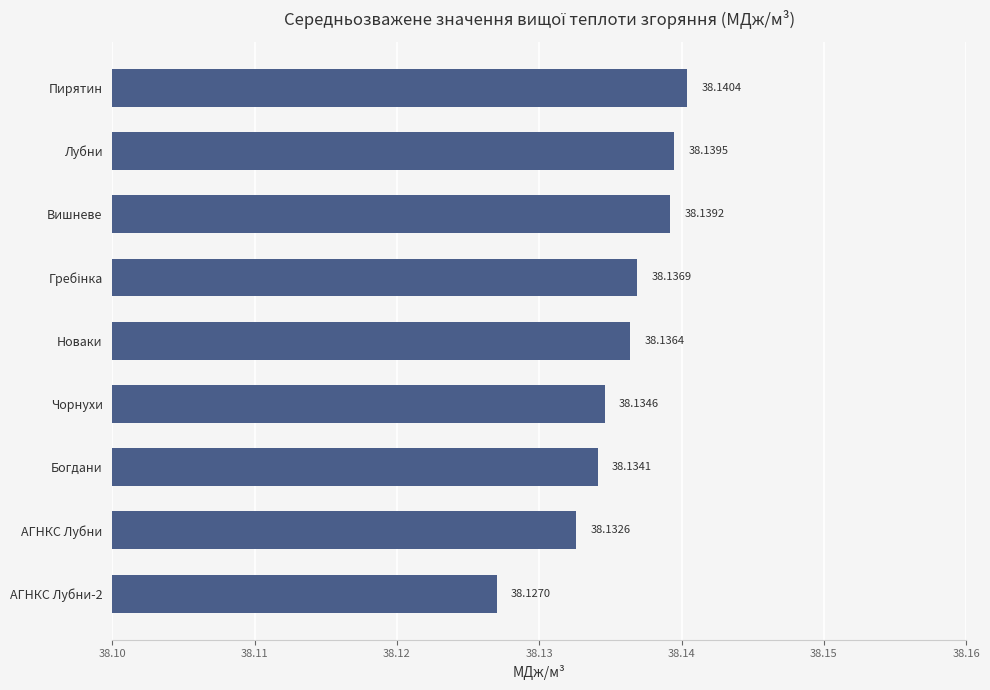

Between Вишневе and Богдани, which is larger?

Вишневе